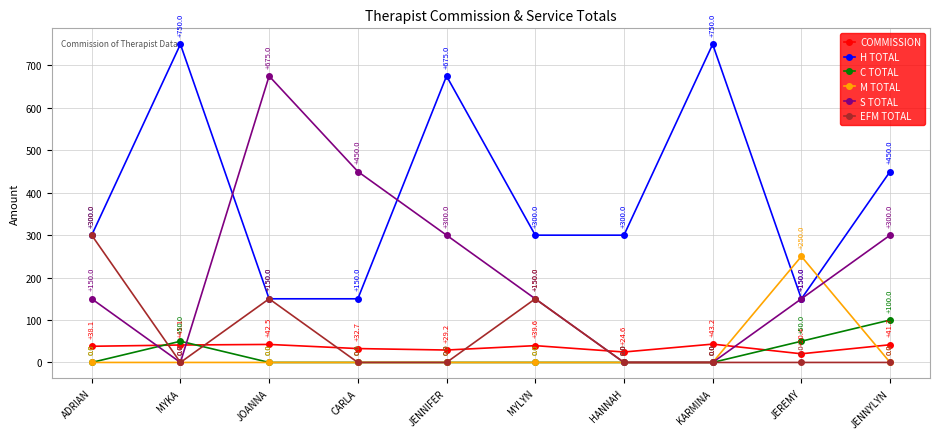

At how many categories does at least one series exceed 623?

4